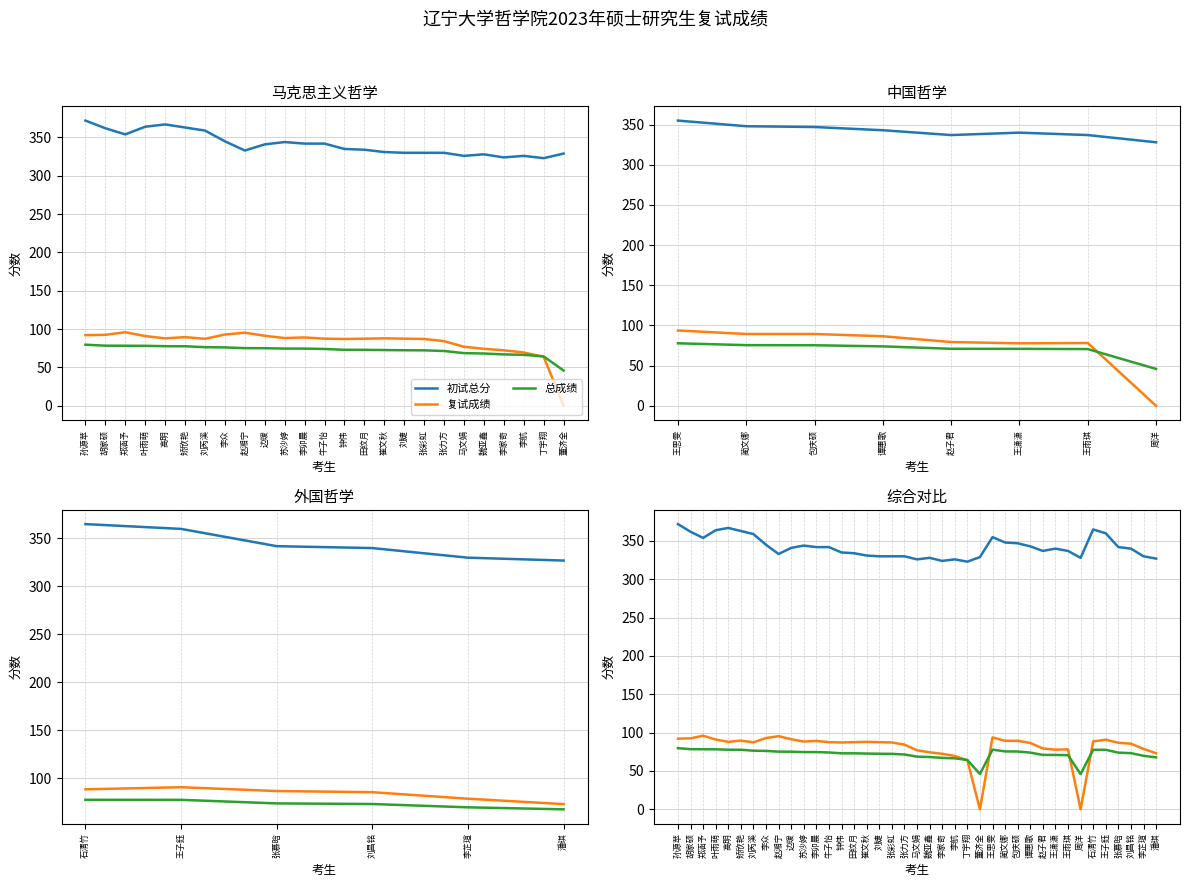

What is the sum of all 复试成绩 values?

3159.6